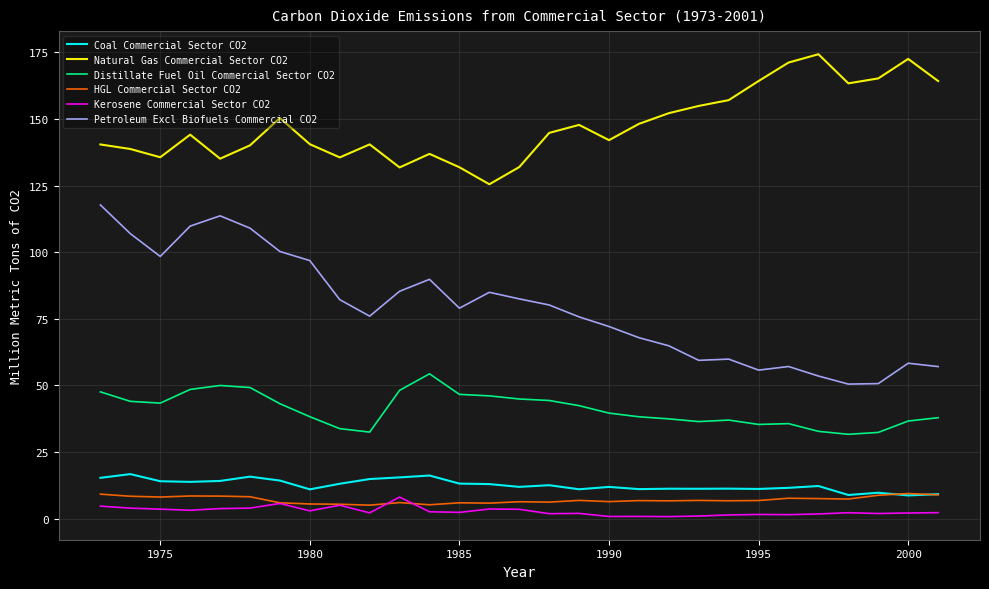

Which series has the widest spread of values?

Petroleum Excl Biofuels Commercial CO2